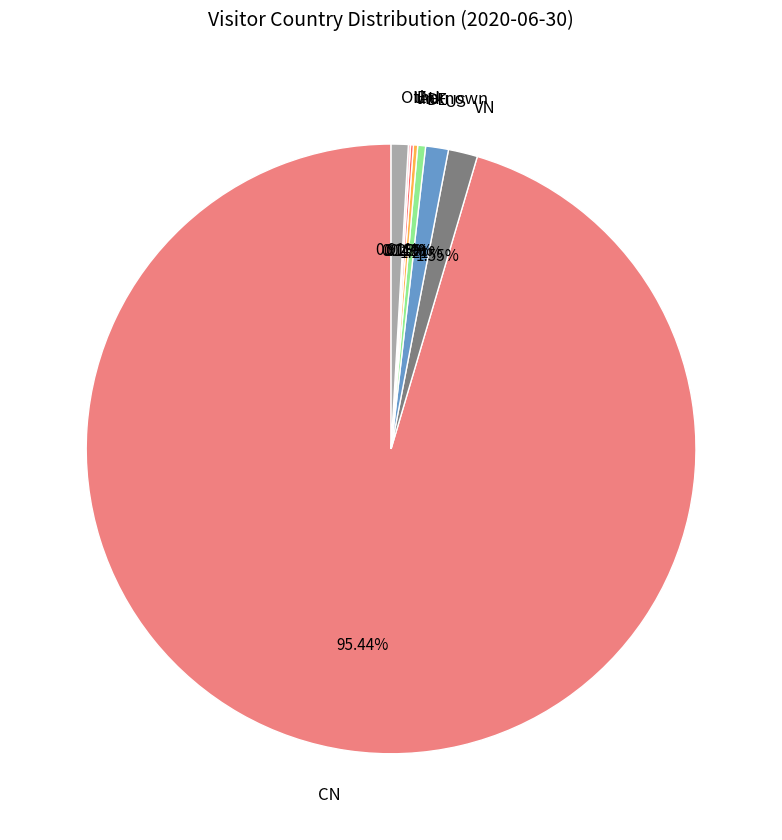

What is the ratio of the value at VN to the value at US?

1.3